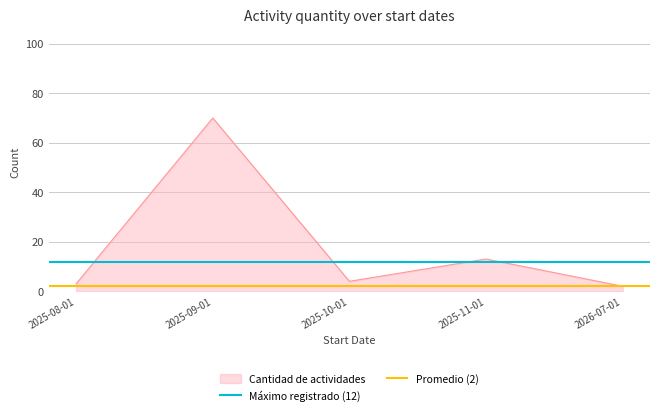

At which label is Cantidad de actividades closest to 36?

2025-11-01